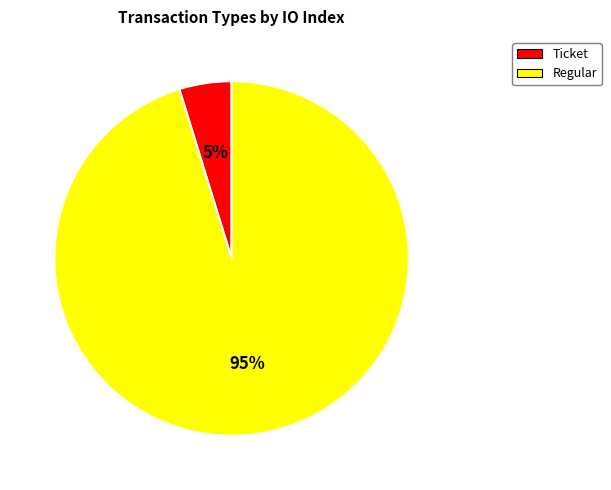

The Regular slice represents 88% of the pie. True or false?

False